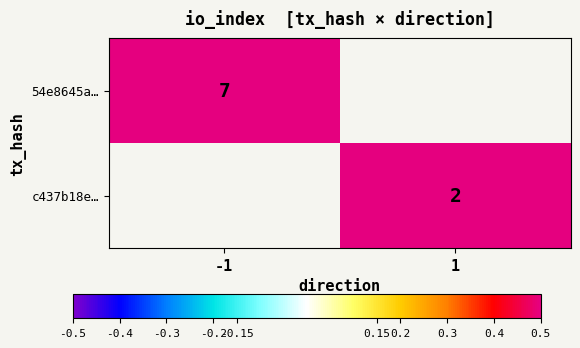

At how many categories does at least one series exceed 4?

1